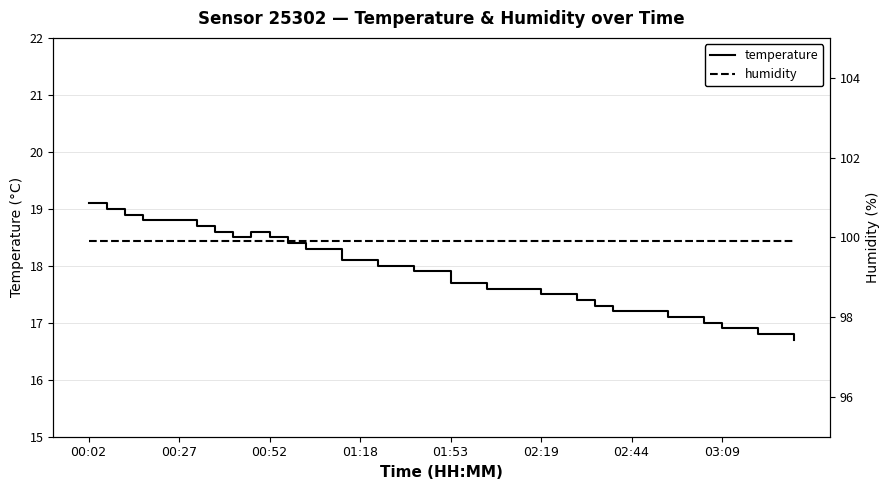

Reading left to right, list all the values displayed in this chart.

temperature: 19.1	19.0	18.9	18.8	18.8	18.8	18.7	18.6	18.5	18.6	18.5	18.4	18.3	18.3	18.1	18.1	18.0	18.0	17.9	17.9	17.7	17.7	17.6	17.6	17.6	17.5	17.5	17.4	17.3	17.2	17.2	17.2	17.1	17.1	17.0	16.9	16.9	16.8	16.8	16.7
humidity: 99.9	99.9	99.9	99.9	99.9	99.9	99.9	99.9	99.9	99.9	99.9	99.9	99.9	99.9	99.9	99.9	99.9	99.9	99.9	99.9	99.9	99.9	99.9	99.9	99.9	99.9	99.9	99.9	99.9	99.9	99.9	99.9	99.9	99.9	99.9	99.9	99.9	99.9	99.9	99.9